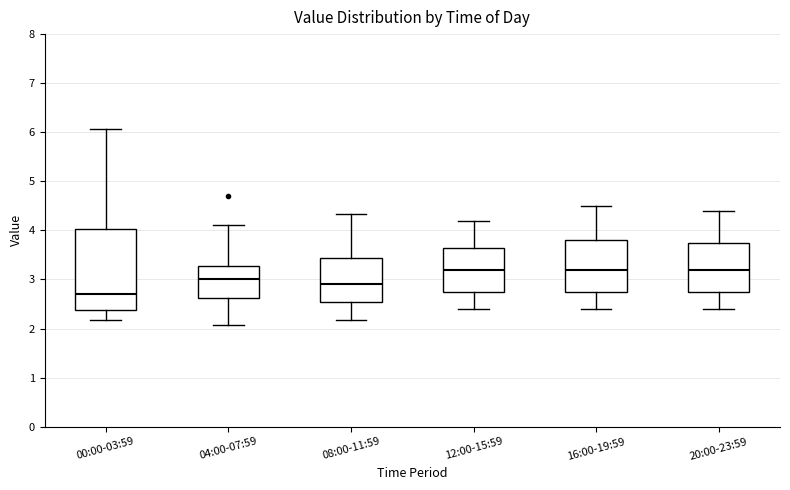

Which box has the lowest median line?

00:00-03:59